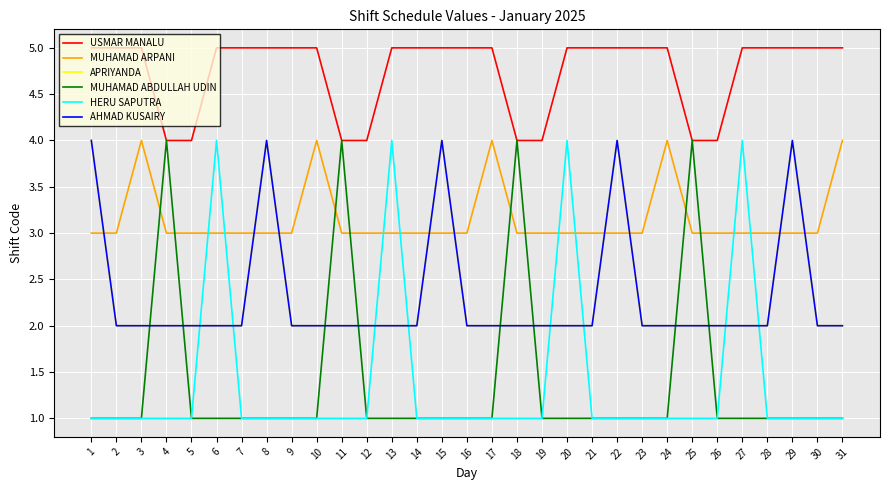

Does the chart display data point markers on the line(s)?

No